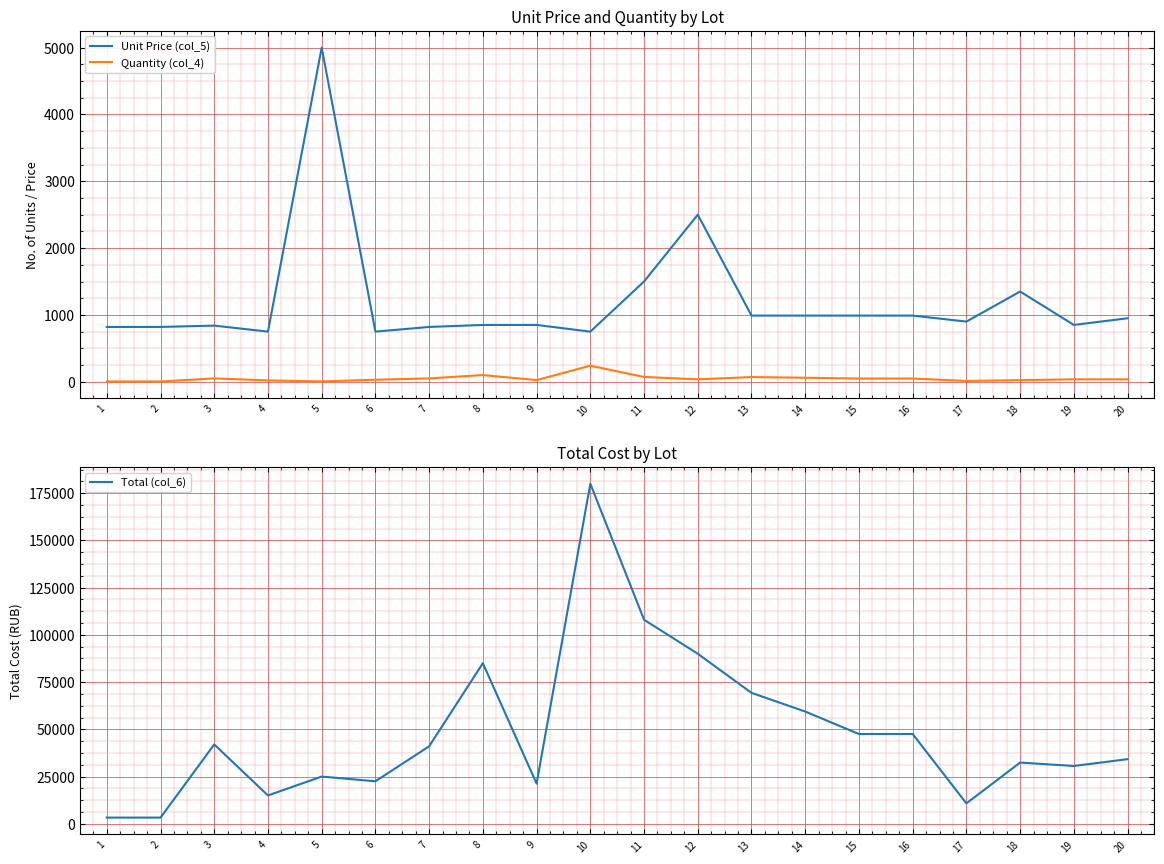

Count the number of data series in this chart.

3